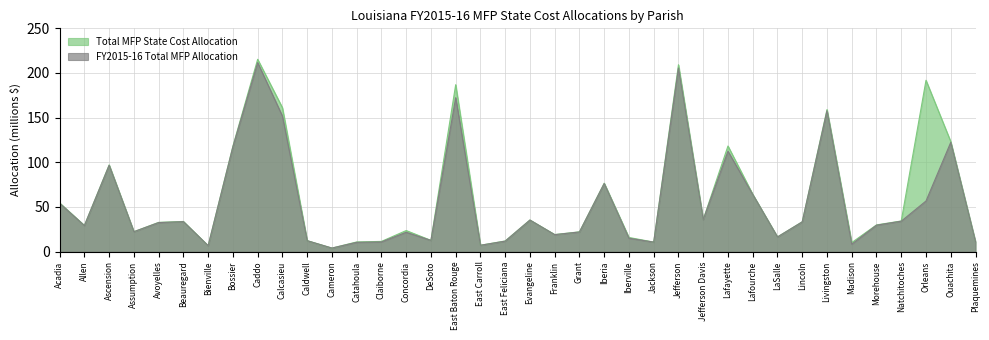

At which label is Total MFP State Cost Allocation closest to 109?

Bossier